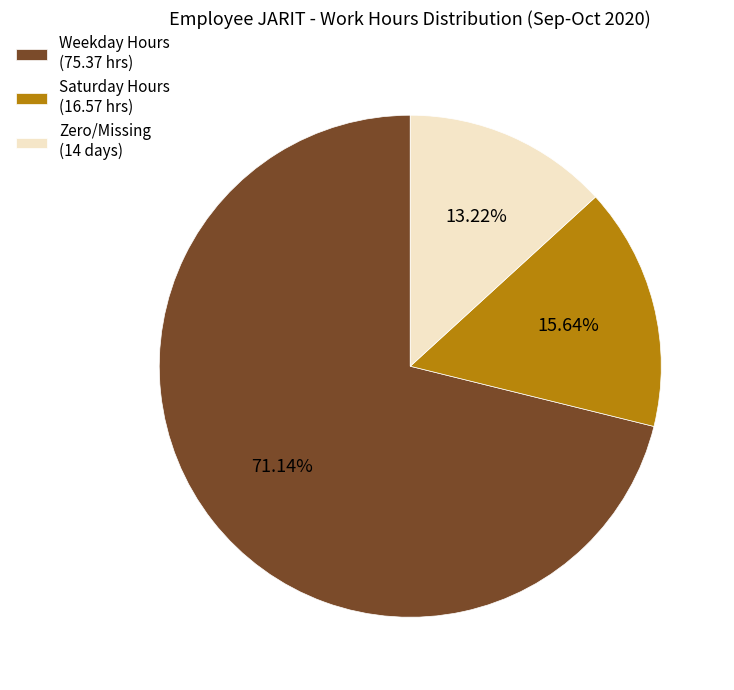

Between Saturday Hours (16.57 hrs) and Zero/Missing (14 days), which is larger?

Saturday Hours (16.57 hrs)